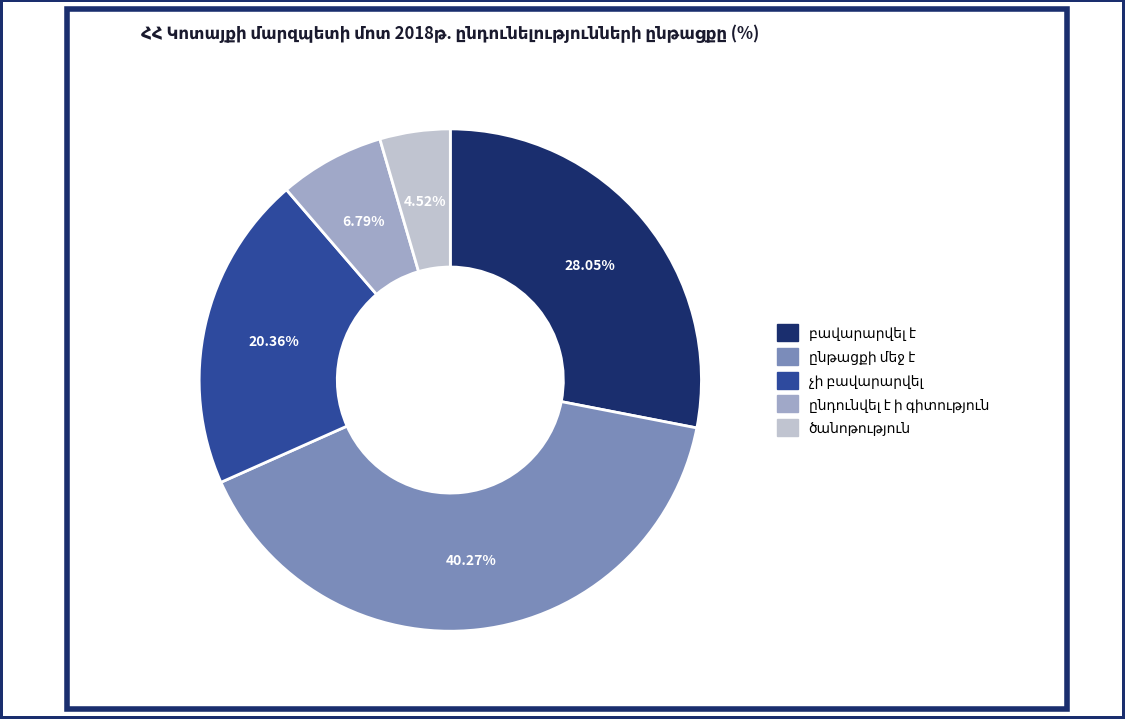

Count the number of slices in the pie.

5